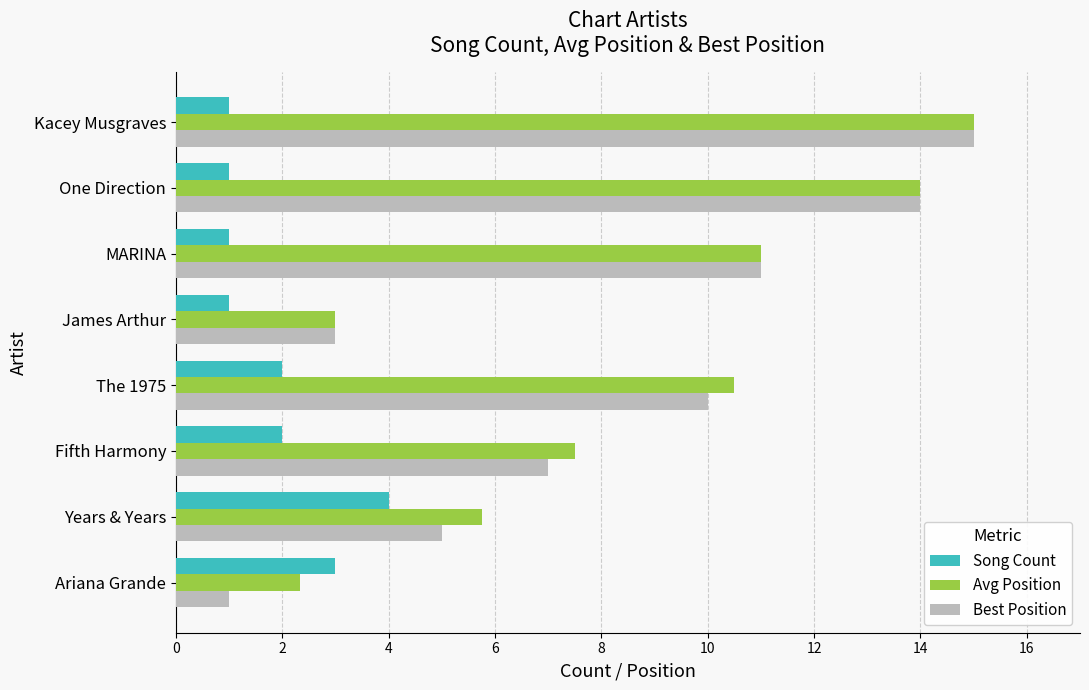

Between Fifth Harmony and Kacey Musgraves, which series saw the biggest shift?

Best Position